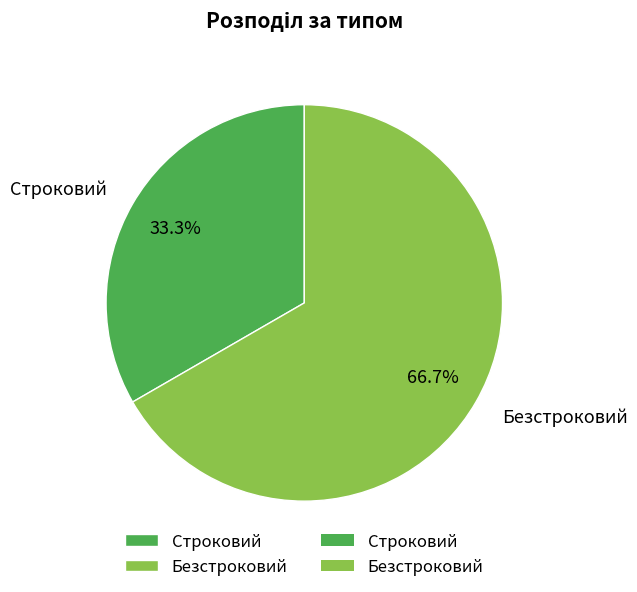

Rank the categories by value from highest to lowest.

Безстроковий, Строковий